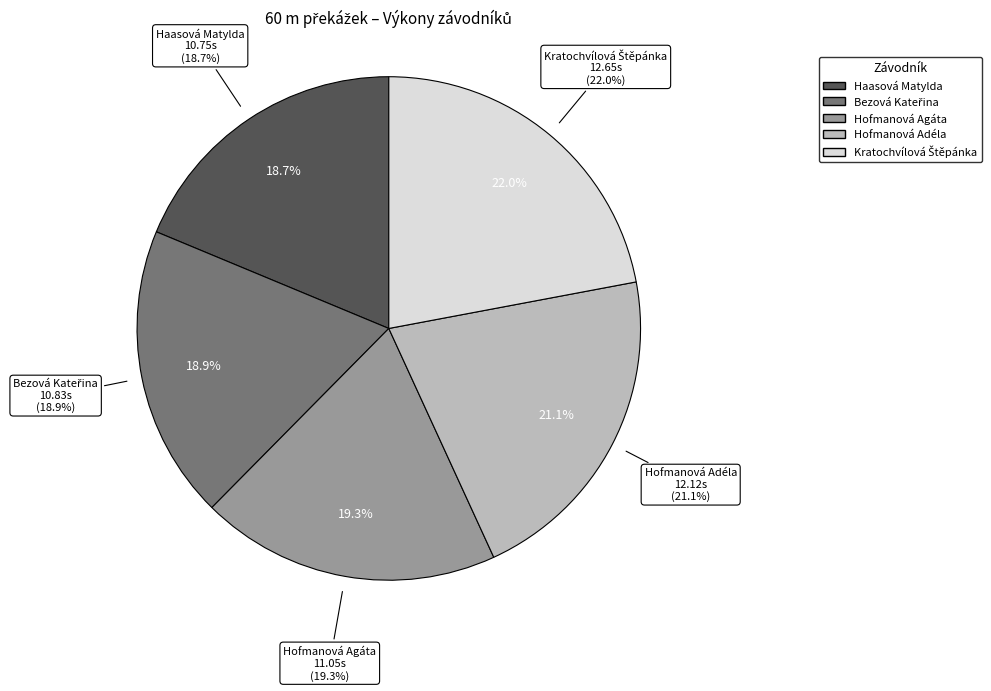

To the nearest percent, what percentage of the pie is Kratochvílová Štěpánka?

22%